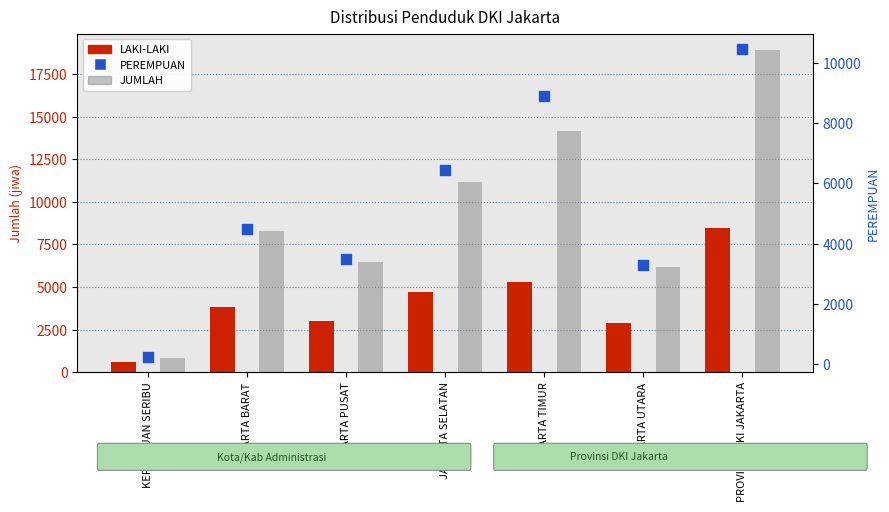

At which category is the sum across all series the highest?

PROVINSI DKI JAKARTA